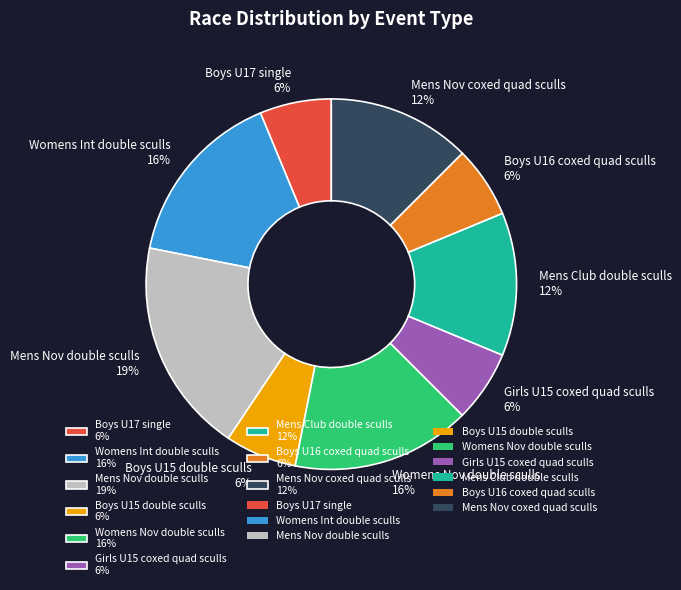

What percentage is the Mens Nov double sculls 19% slice, to the nearest percent?

19%